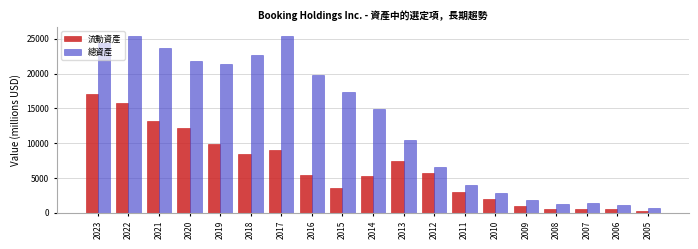

Which category has the highest value in the 流動資產 series?

2023